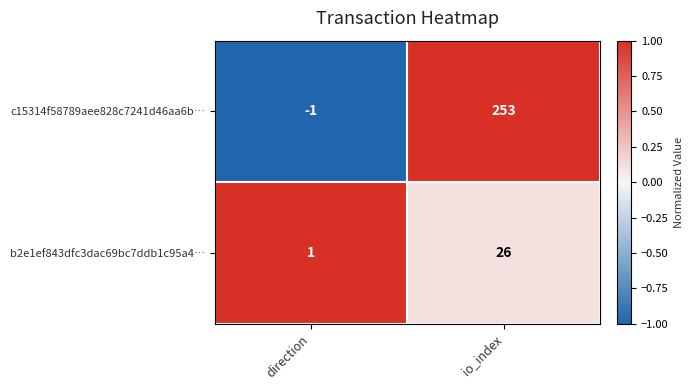

Between direction and io_index, which series saw the biggest shift?

c15314f58789aee828c7241d46aa6b…